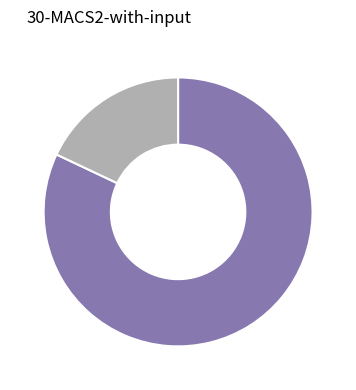

Is there a majority slice in this chart?

Yes